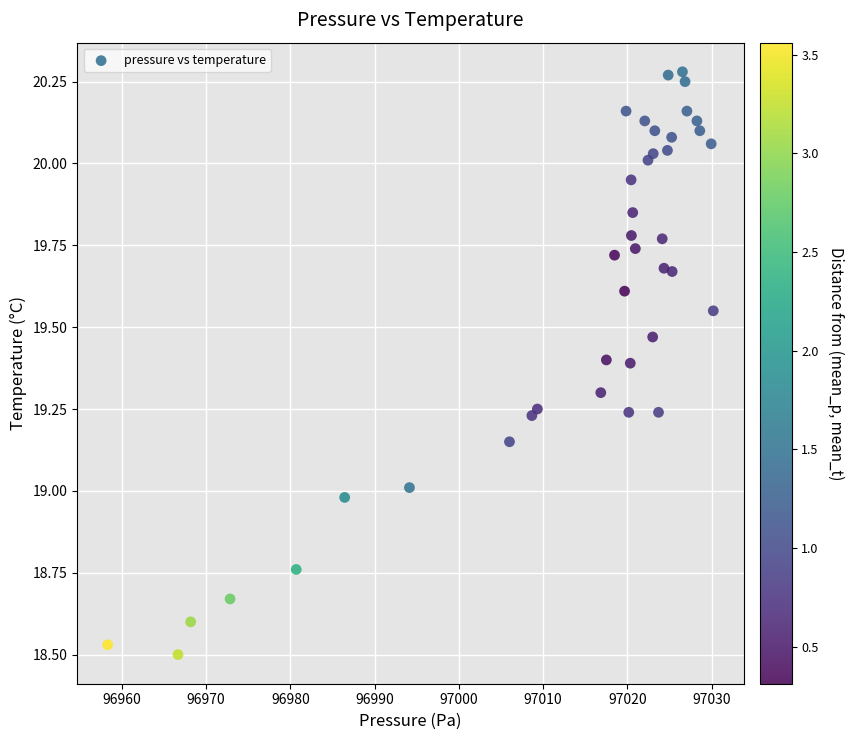

What is the range of X values (max minus min)?

71.9